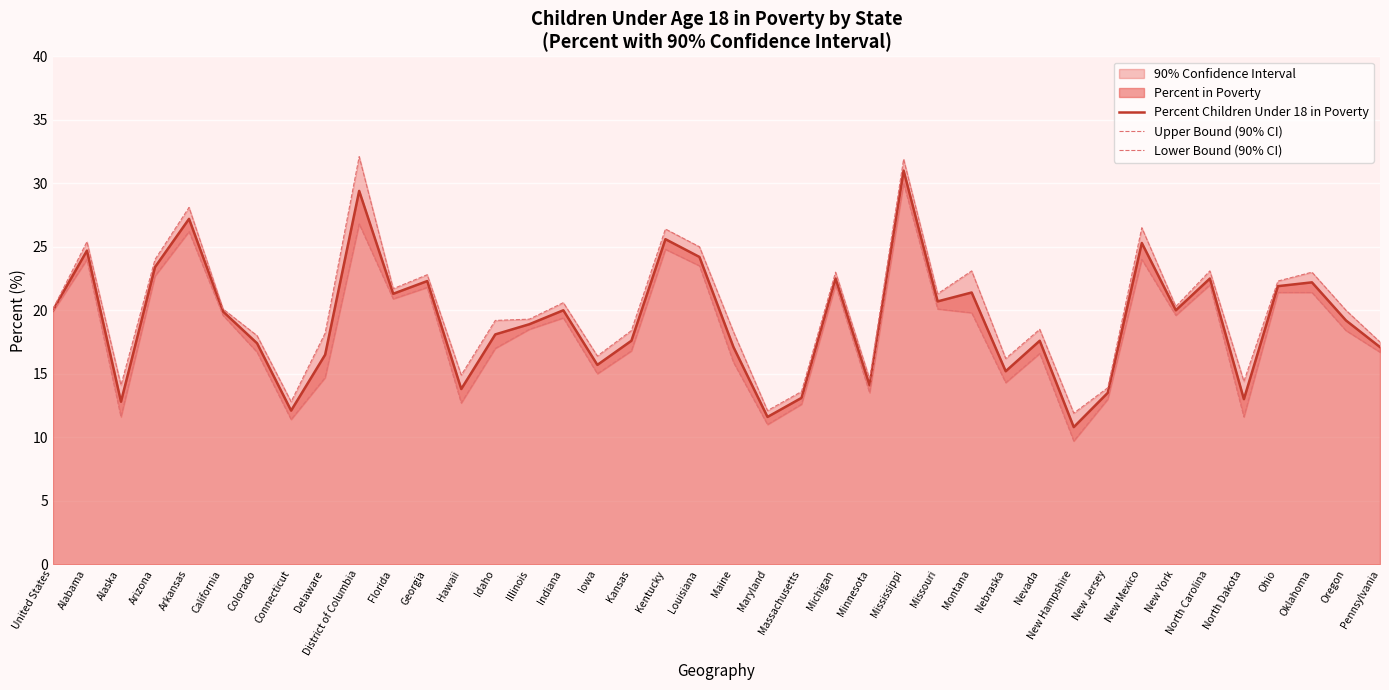

What is the value of the Percent Children Under 18 in Poverty point at the 10th from the left?

29.4